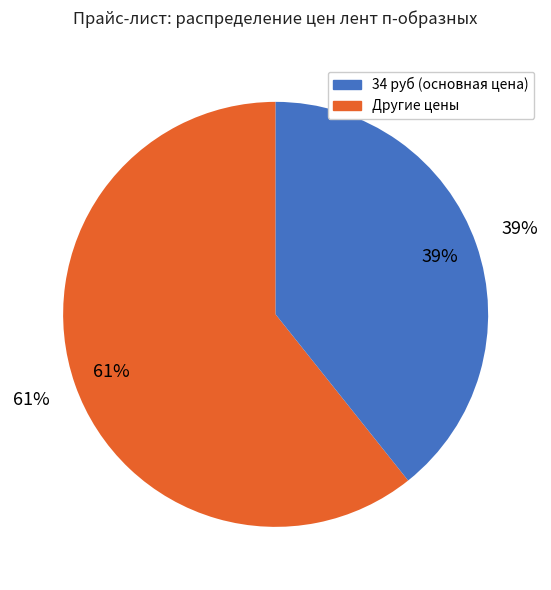

Do 13 and 46 руб together represent more than half of the pie?

No